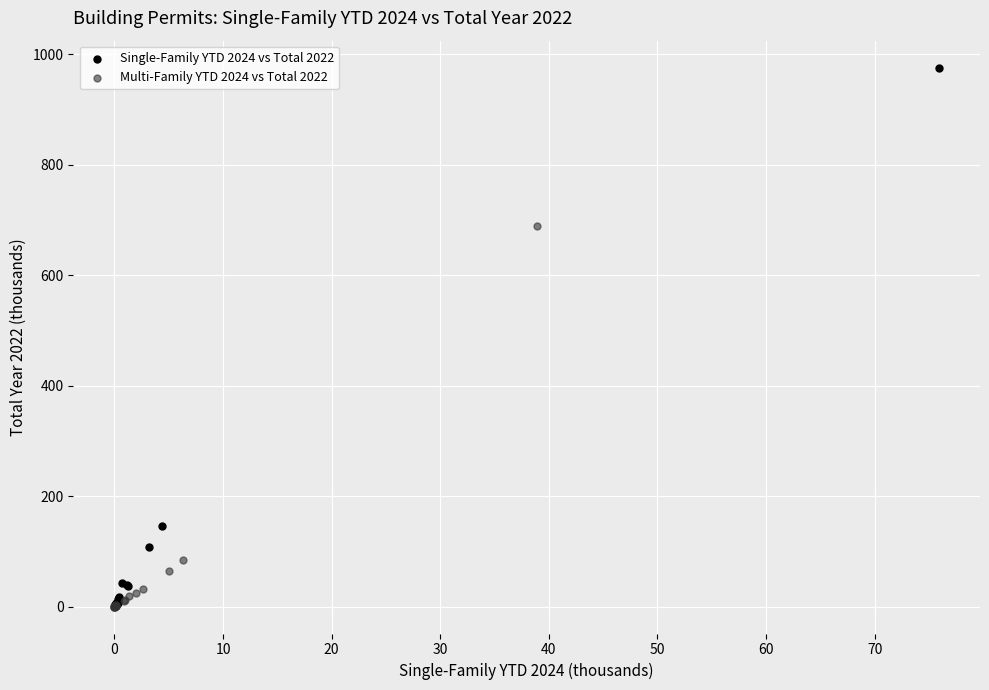

Which series reaches the maximum Y coordinate?

Single-Family YTD 2024 vs Total 2022